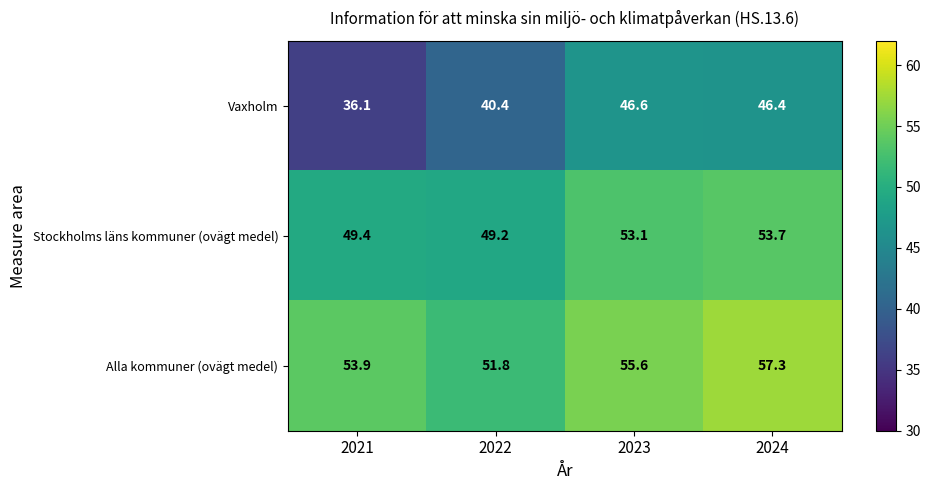

At which label does Stockholms läns kommuner (ovägt medel) first exceed 53?

2023